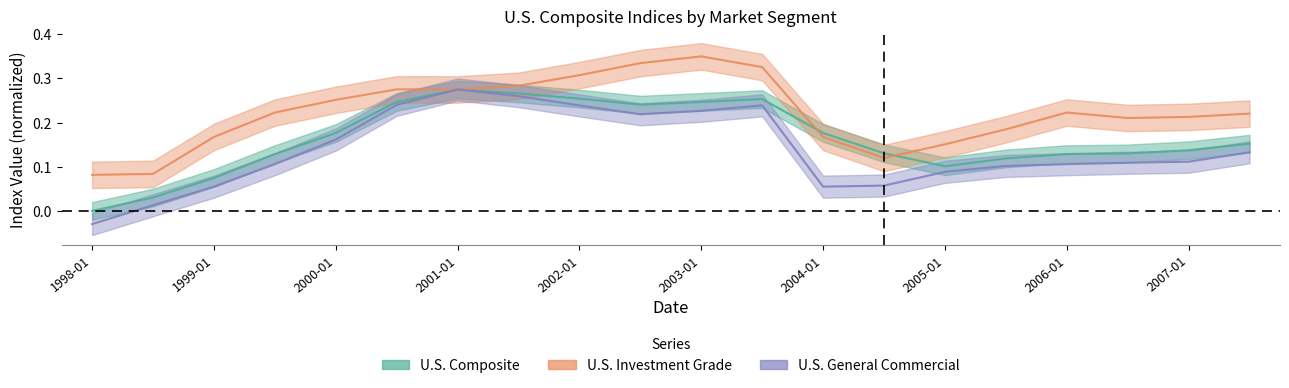

Where does the U.S. General Commercial series first go above 0?

1998-07